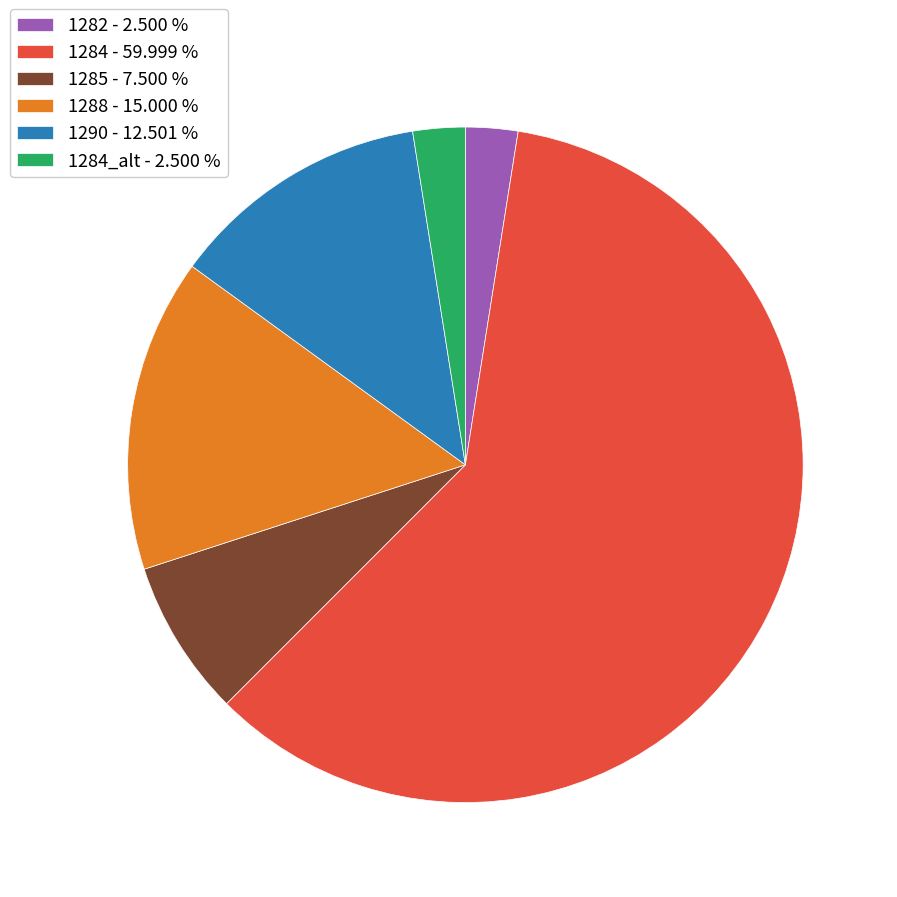

What is the ratio of the value at 1284 - 59.999 % to the value at 1282 - 2.500 %?

24.0